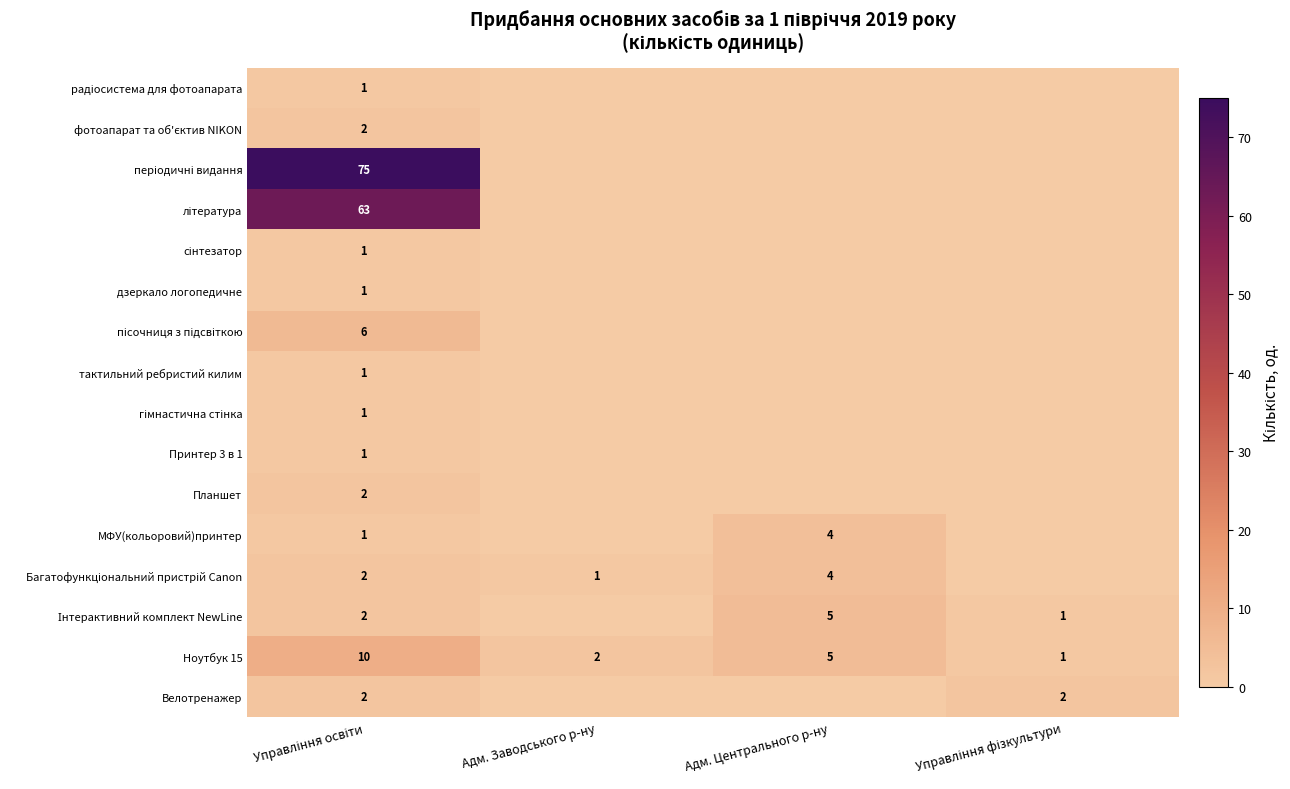

The МФУ(кольоровий)принтер series shows 4 at Адм. Центрального р-ну. True or false?

True